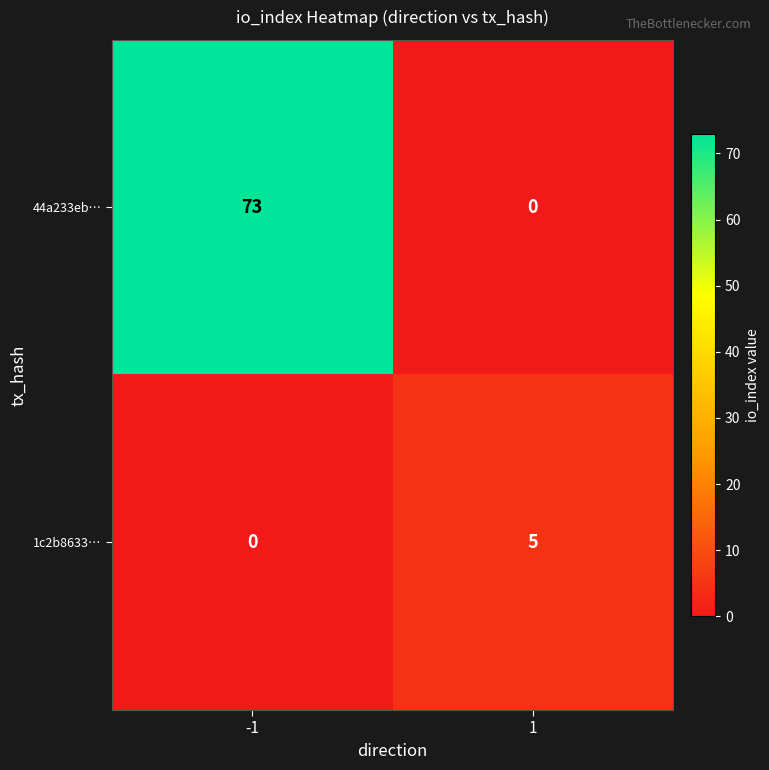

Rank the series by their average value, from highest to lowest.

44a233eb…, 1c2b8633…